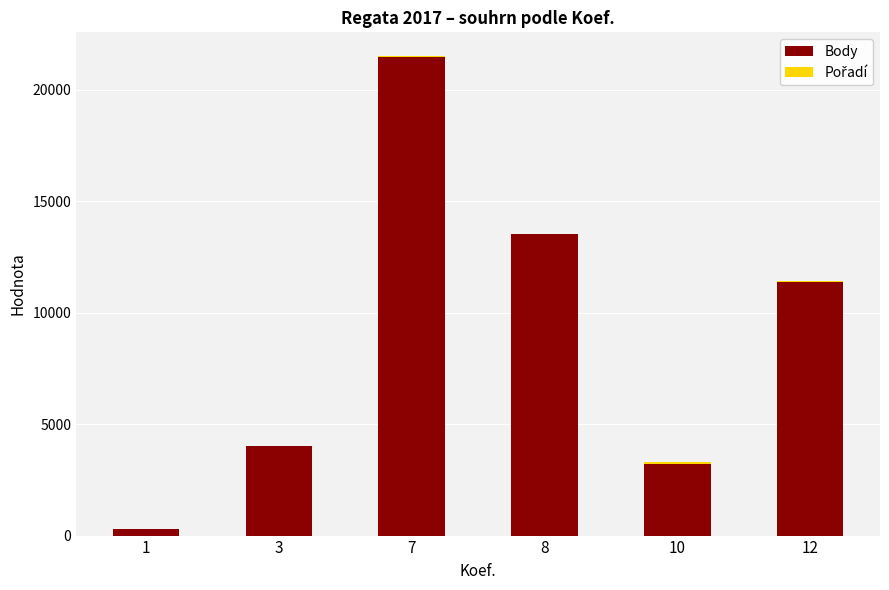

At which category is the sum across all series the highest?

7